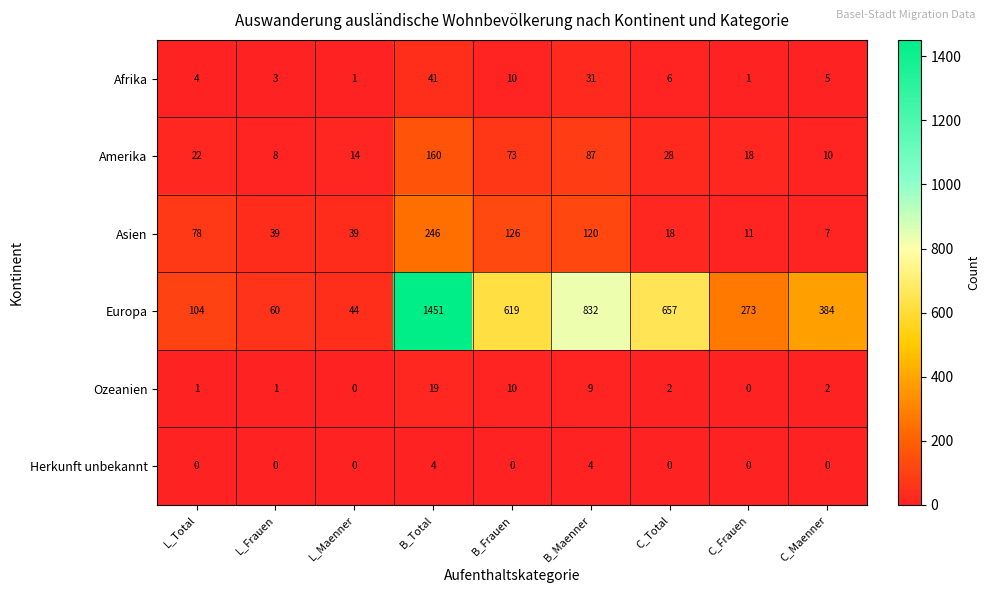

How many series are shown in this chart?

6